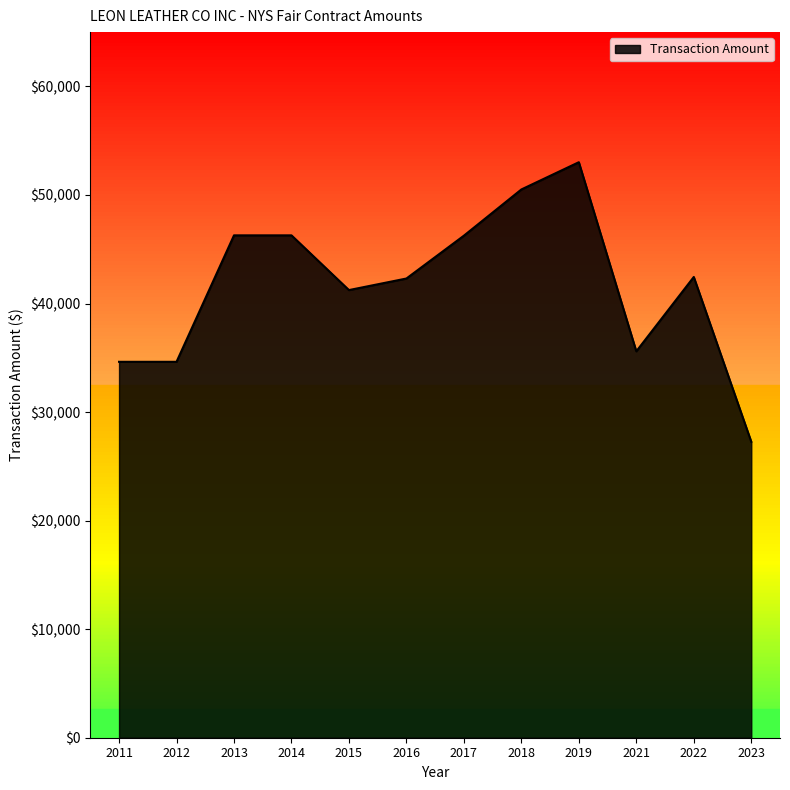

How many distinct data groups are displayed?

1